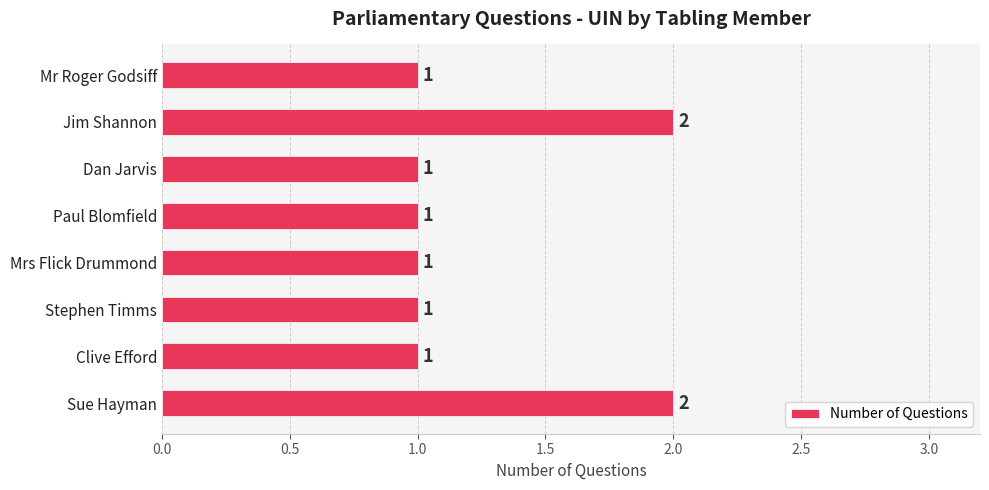

The value at Dan Jarvis is 1. True or false?

True